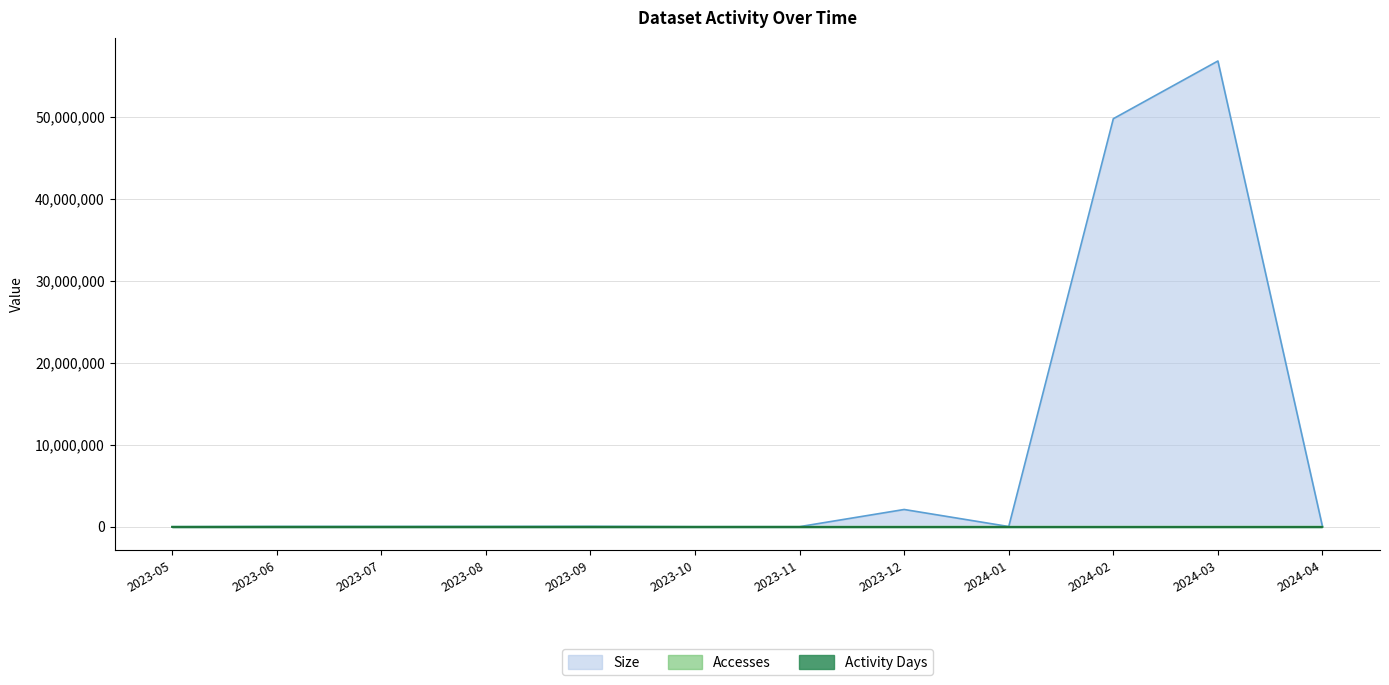

Reading left to right, extract all data points from this chart.

Size: 2023-05=1734	2023-06=30006	2023-07=26427	2023-08=29232	2023-09=42612	2023-10=1734	2023-11=867	2023-12=2094433	2024-01=15003	2024-02=49770720	2024-03=56812703	2024-04=871
Accesses: 2023-05=2	2023-06=14	2023-07=17	2023-08=20	2023-09=24	2023-10=2	2023-11=1	2023-12=1	2024-01=7	2024-02=98	2024-03=29	2024-04=1
Activity Days: 2023-05=2	2023-06=4	2023-07=2	2023-08=4	2023-09=5	2023-10=2	2023-11=1	2023-12=1	2024-01=2	2024-02=1	2024-03=4	2024-04=1